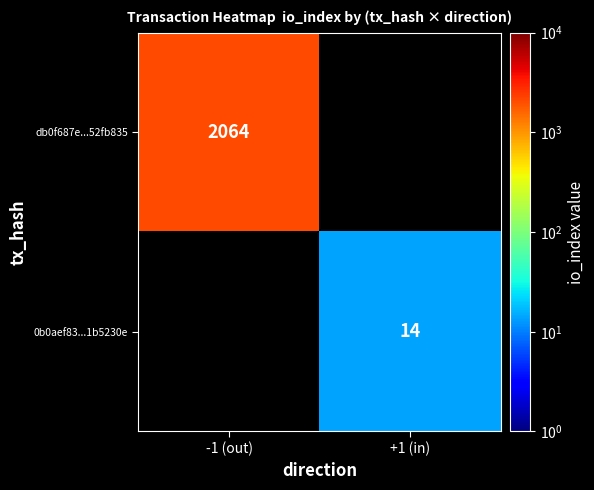

True or false: 0b0aef83...1b5230e has a value of 14 at +1 (in).

True